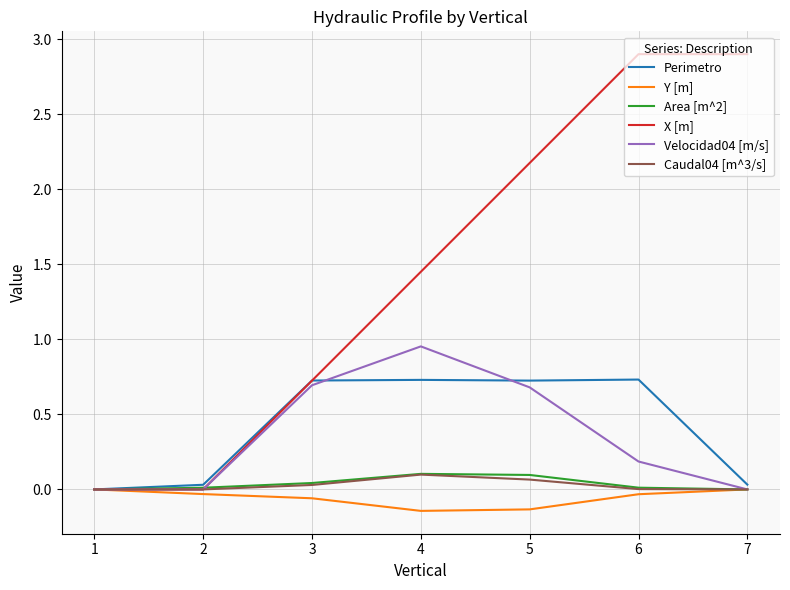

Which series has the largest range (max minus min)?

X [m]